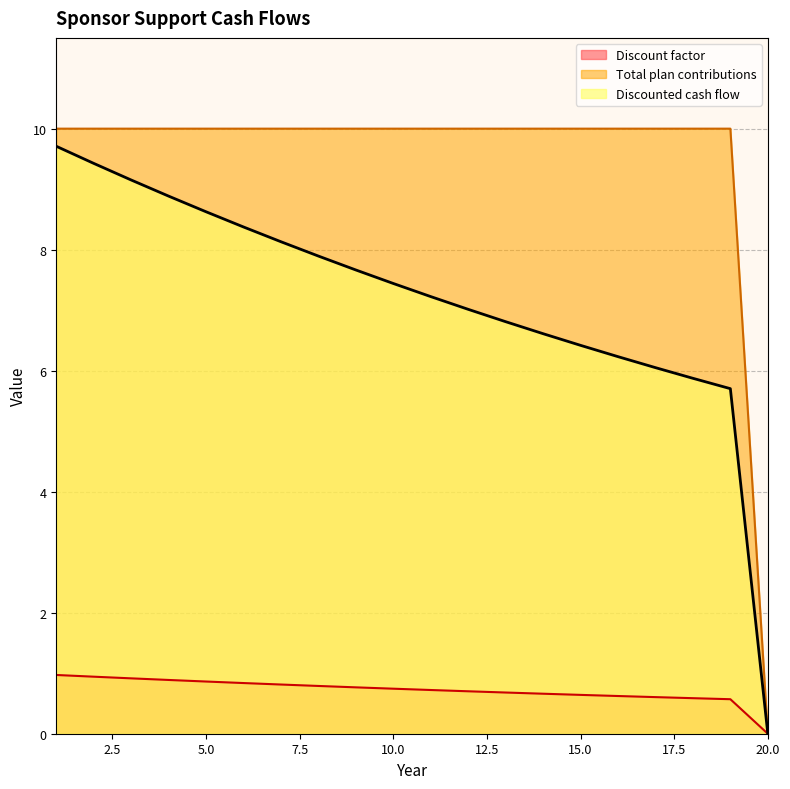

Count the number of data series in this chart.

3